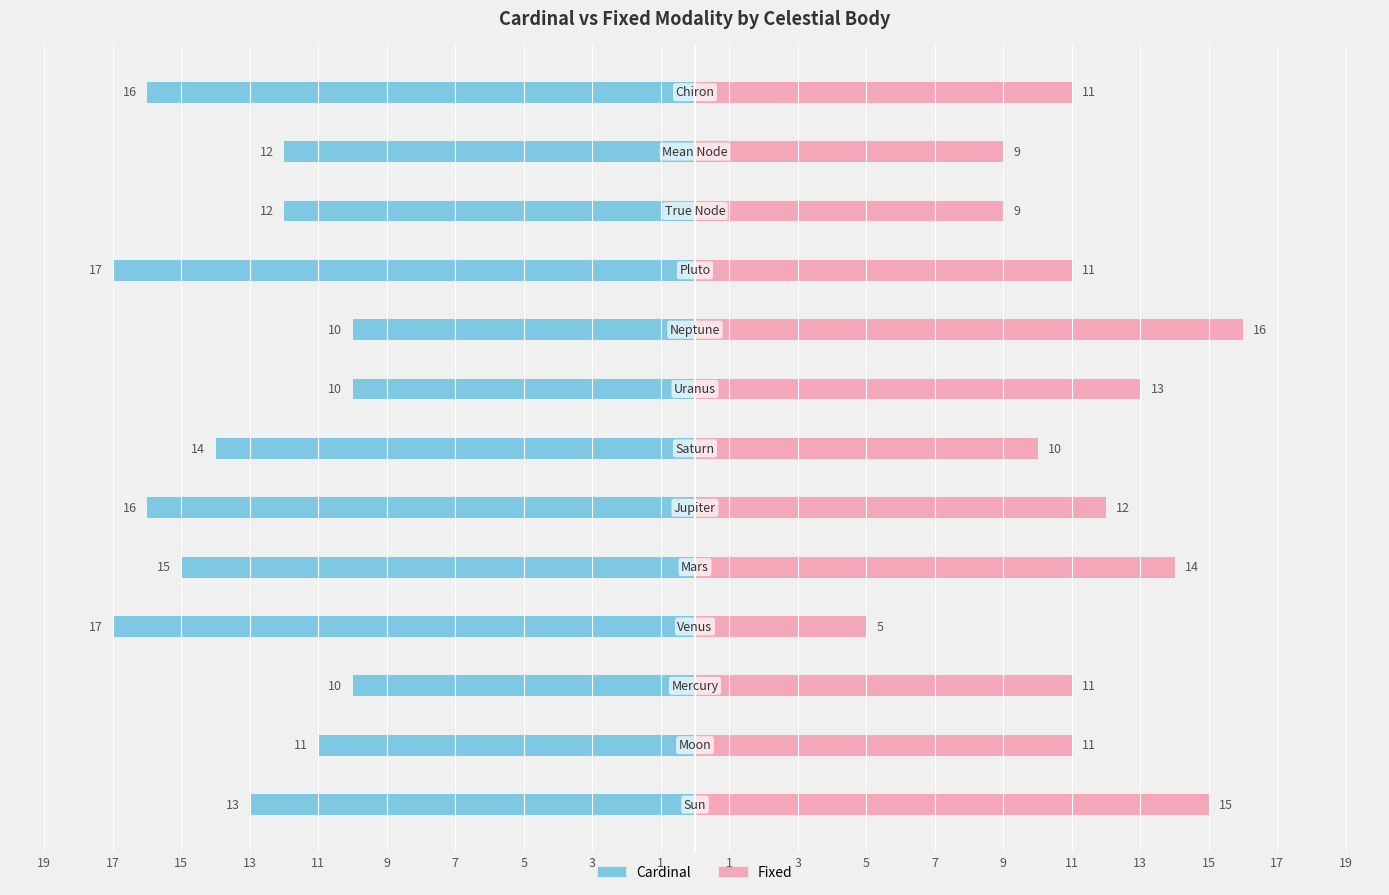

How many categories are shown in the chart?

13